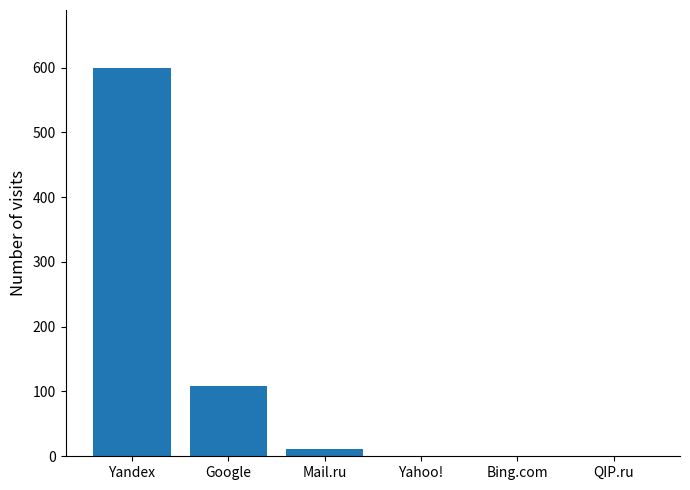

The chart shows a value of 0 at Yahoo!. True or false?

True